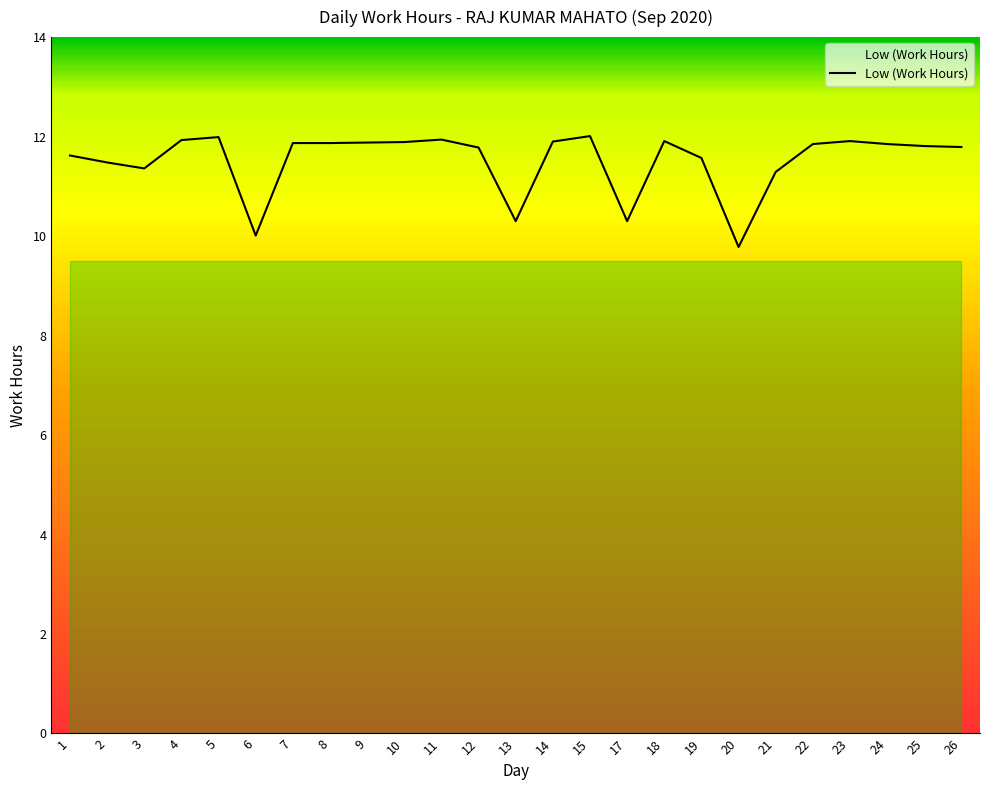

How many lines are shown in the chart?

1